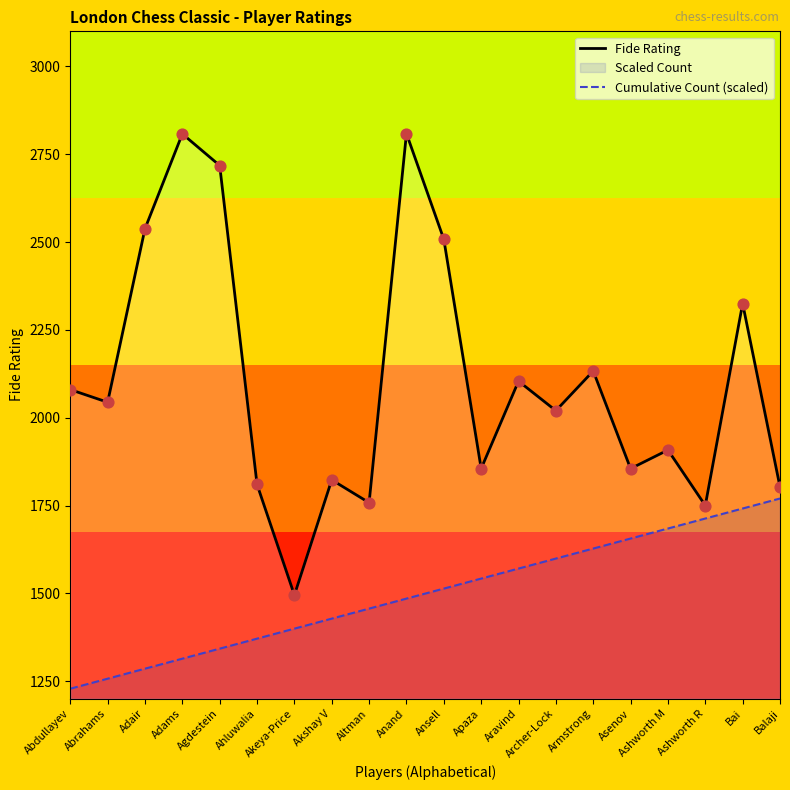

Which series reaches the minimum Y coordinate?

Cumulative Count (scaled)